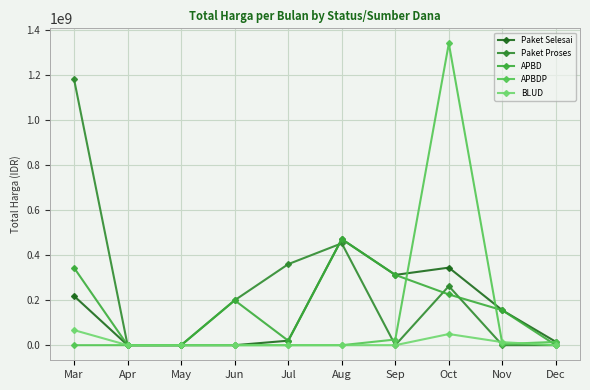

At how many categories does at least one series exceed 195757642?

6